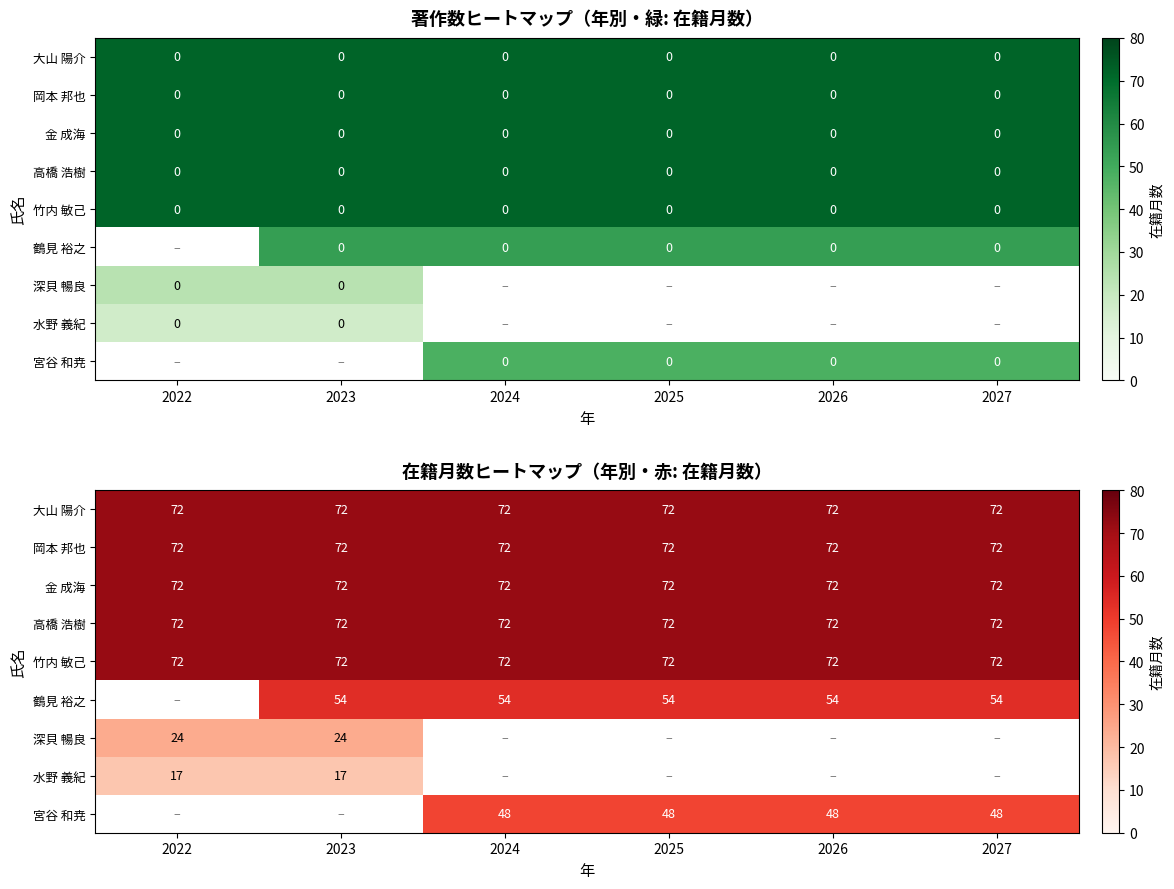

The 大山 陽介 series shows 48.5 at 2024. True or false?

False